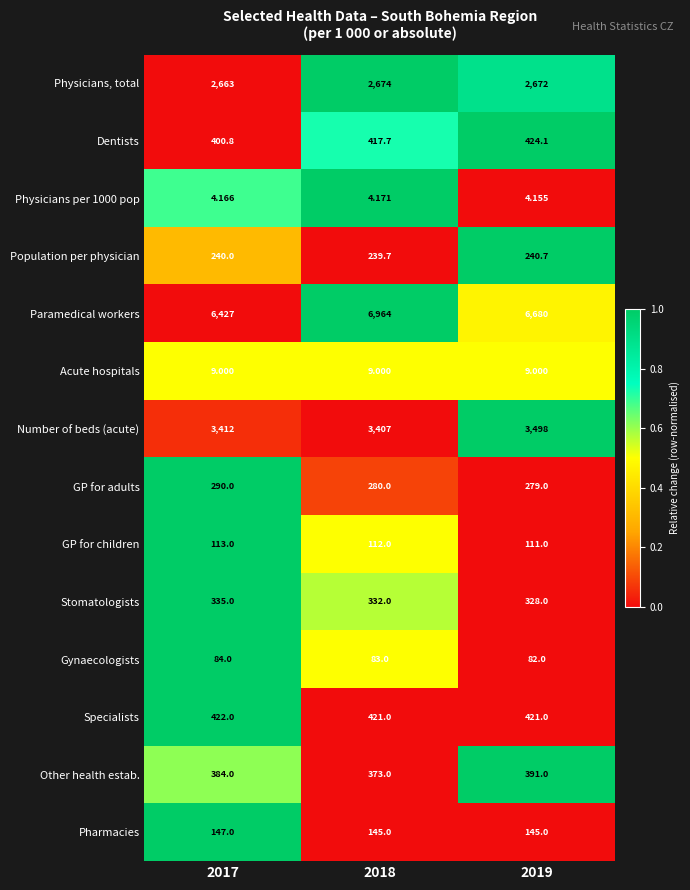

Is the value of GP for children at 2017 greater than the value of Stomatologists at 2017?

No